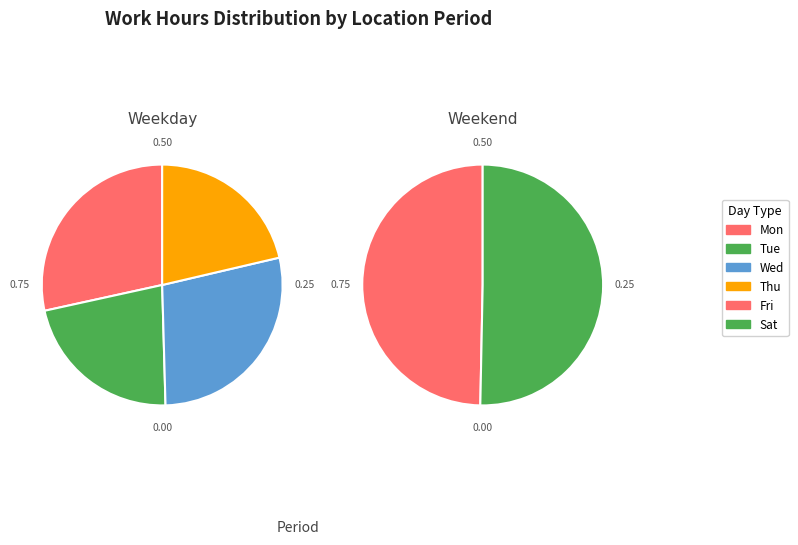

Does 15-Thu represent more than half of the total?

No